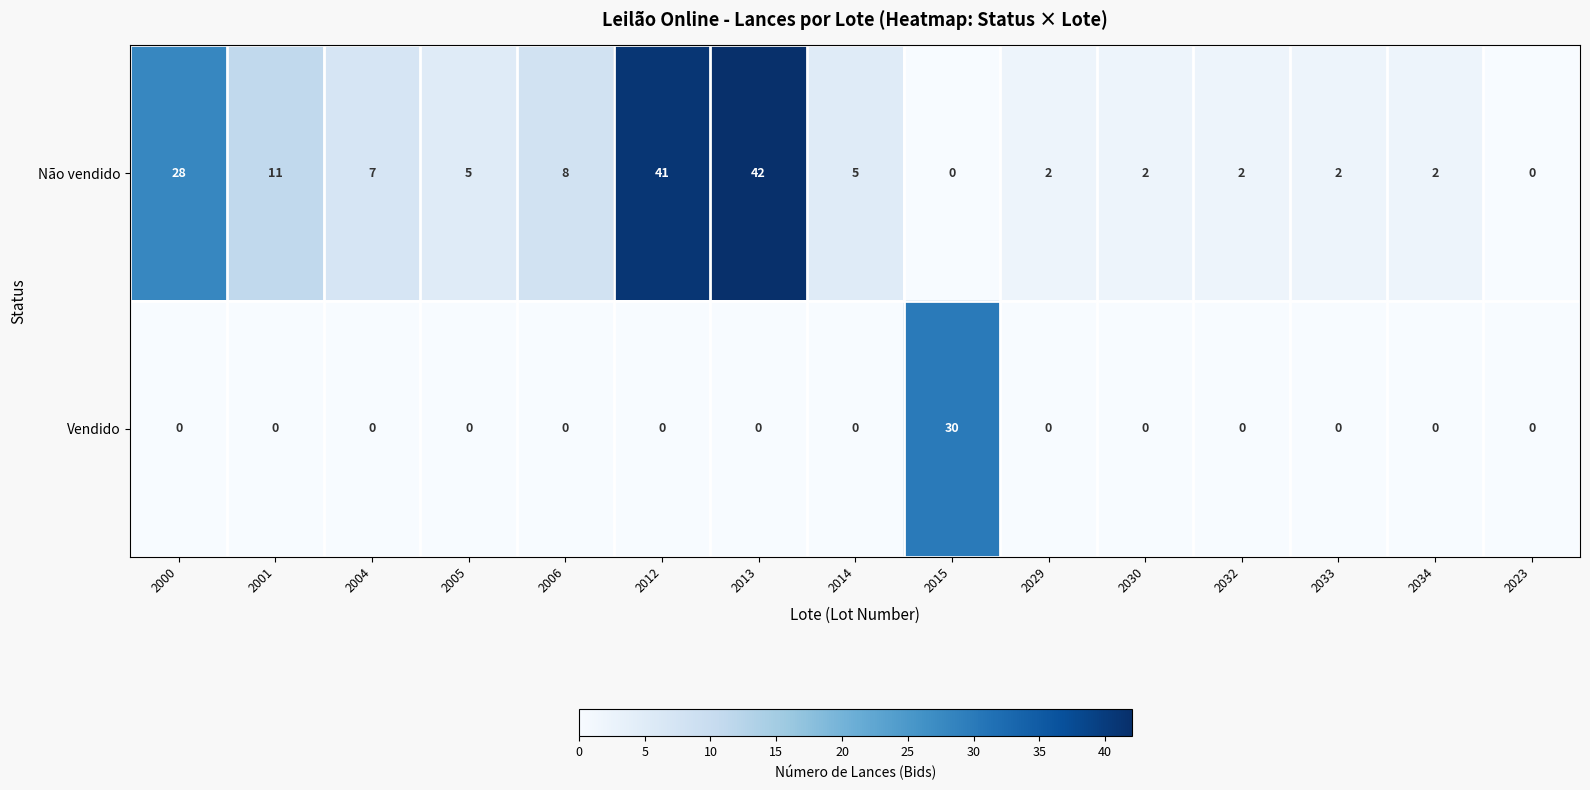

At which category does the chart reach its peak across all series?

2013